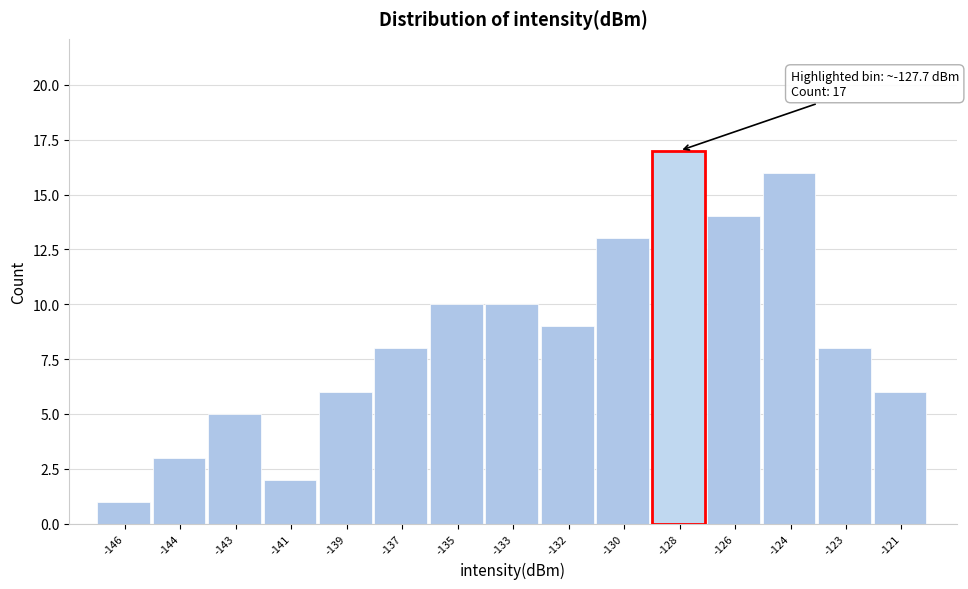

Reading left to right, list all the values displayed in this chart.

1	3	5	2	6	8	10	10	9	13	17	14	16	8	6